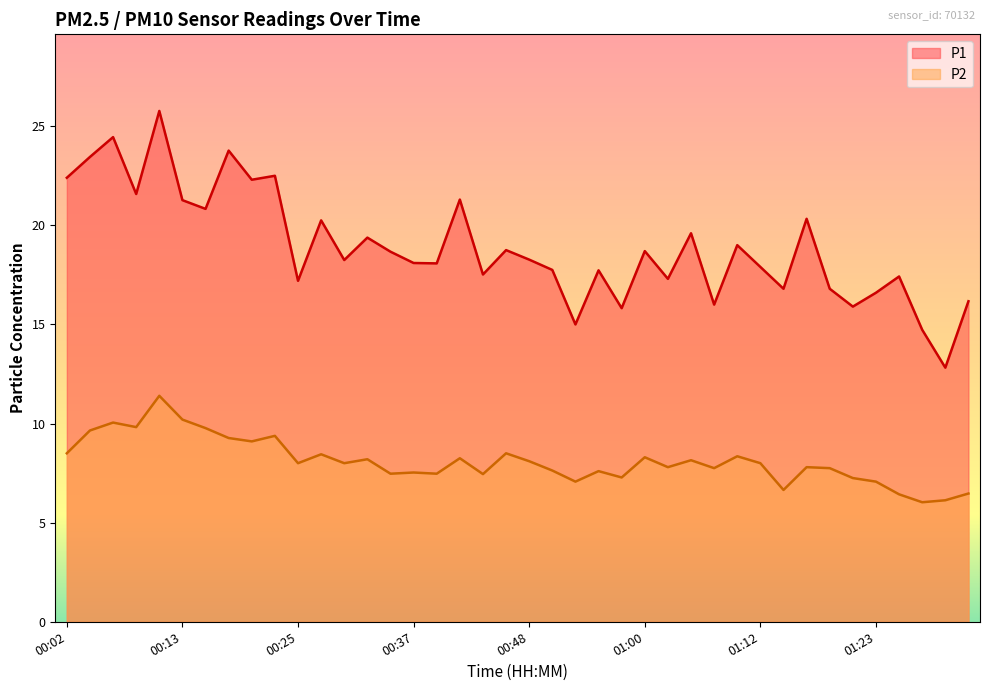

What are all the series names shown in the legend?

P1, P2